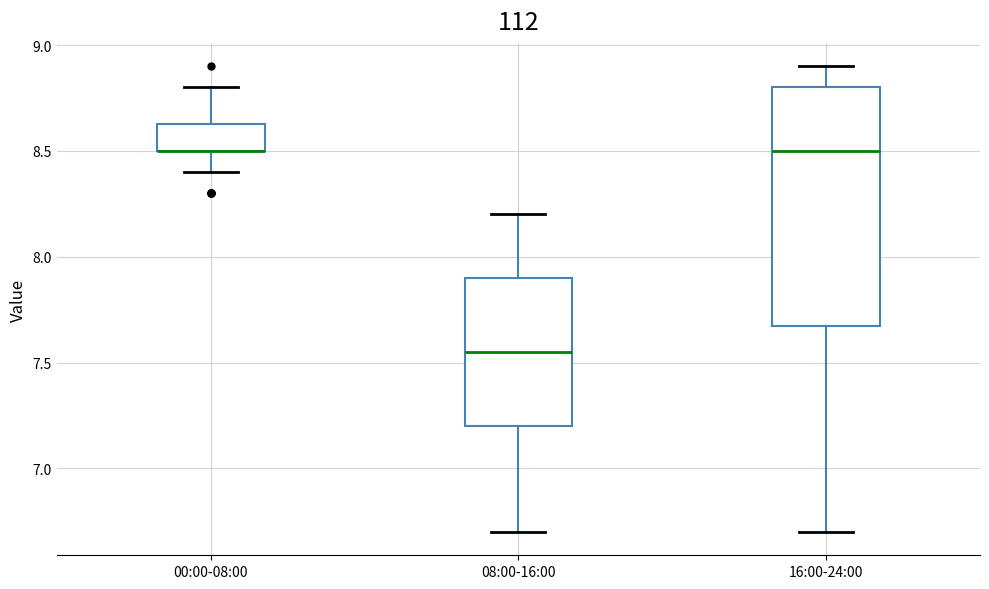

Reading left to right, read every box against the y-axis: the position of its median line, the range the box covers, and the ends of its whiskers. The values are not printed on the chart, so give them approximately, as read against the axis.

00:00-08:00: median 8.50 (drawn on the box's lower edge), box 8.50 to 8.65, whiskers 8.40 to 8.80
08:00-16:00: median 7.55, box 7.20 to 7.90, whiskers 6.70 to 8.20
16:00-24:00: median 8.50, box 7.70 to 8.80, whiskers 6.70 to 8.90